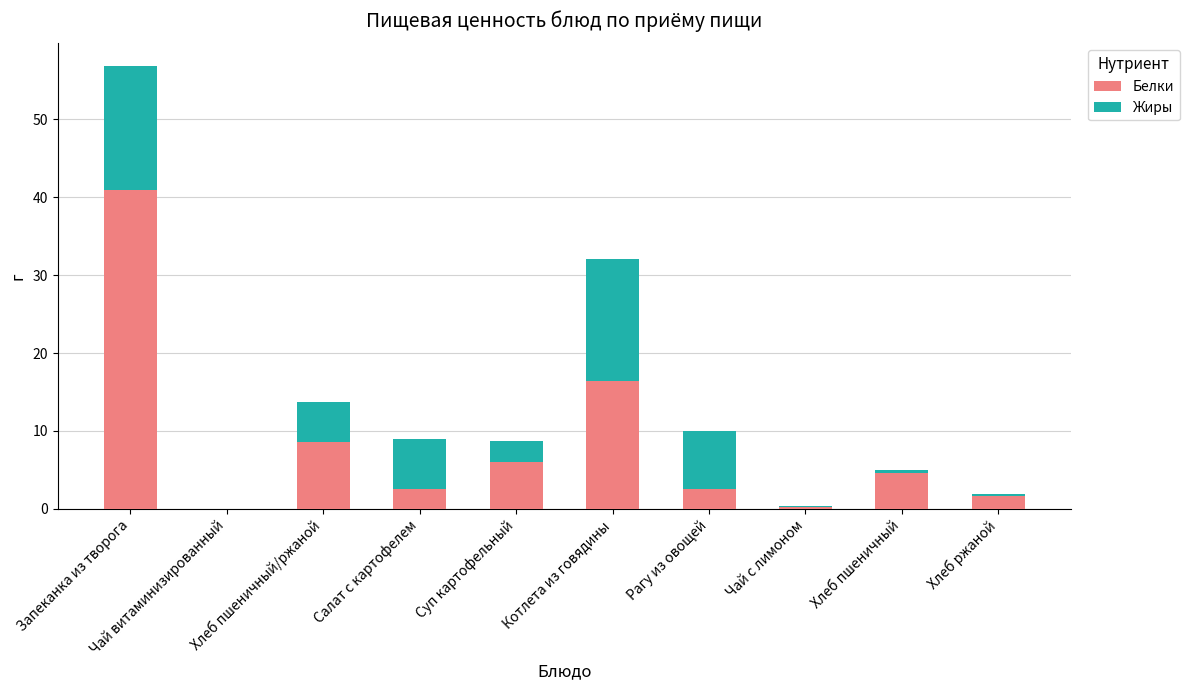

True or false: Белки has a value of 8.6 at Хлеб пшеничный/ржаной.

True